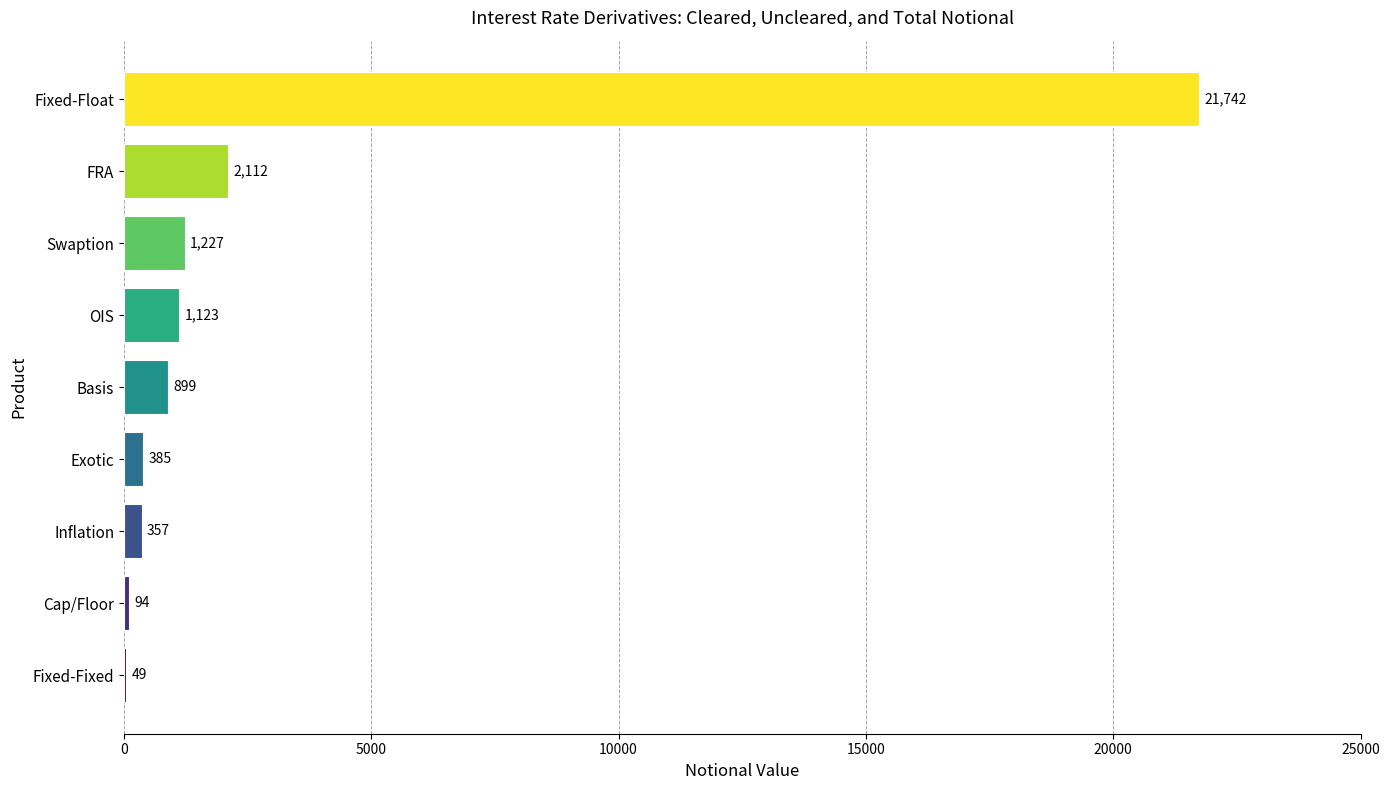

What is the ratio of the value at FRA to the value at Swaption?

1.7